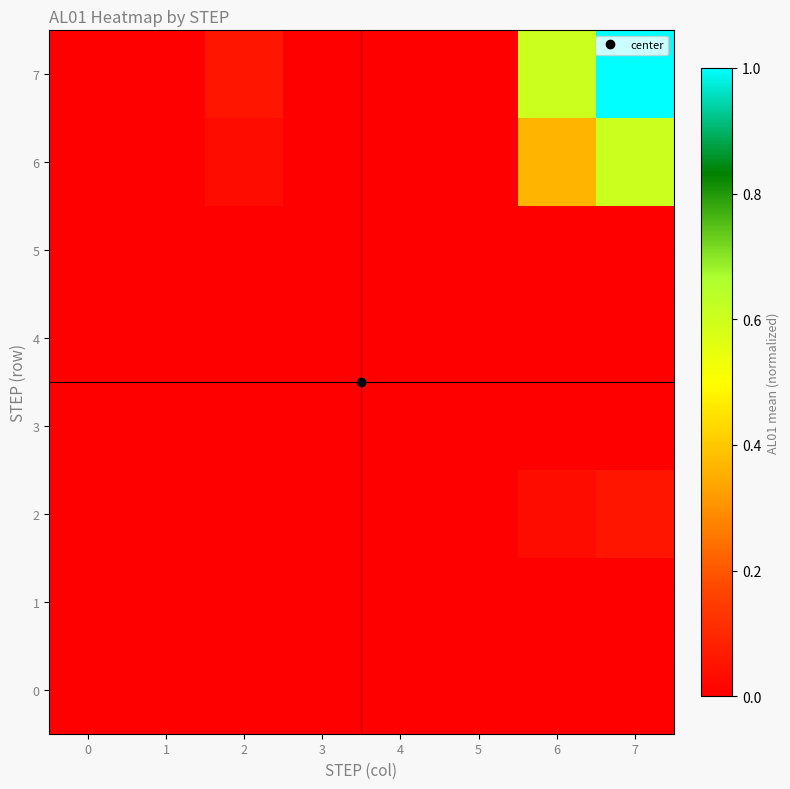

Reading left to right, what are all the values shown in this chart?

0: 0=0.0	1=0.0	2=0.0	3=0.0	4=0.0	5=0.0	6=0.0	7=0.0
1: 0=0.0	1=0.0	2=0.0	3=0.0	4=0.0	5=0.0	6=0.0	7=0.0
2: 0=0.0	1=0.0	2=0.0	3=0.0	4=0.0	5=0.0	6=0.0	7=0.1
3: 0=0.0	1=0.0	2=0.0	3=0.0	4=0.0	5=0.0	6=0.0	7=0.0
4: 0=0.0	1=0.0	2=0.0	3=0.0	4=0.0	5=0.0	6=0.0	7=0.0
5: 0=0.0	1=0.0	2=0.0	3=0.0	4=0.0	5=0.0	6=0.0	7=0.0
6: 0=0.0	1=0.0	2=0.0	3=0.0	4=0.0	5=0.0	6=0.4	7=0.6
7: 0=0.0	1=0.0	2=0.1	3=0.0	4=0.0	5=0.0	6=0.6	7=1.0